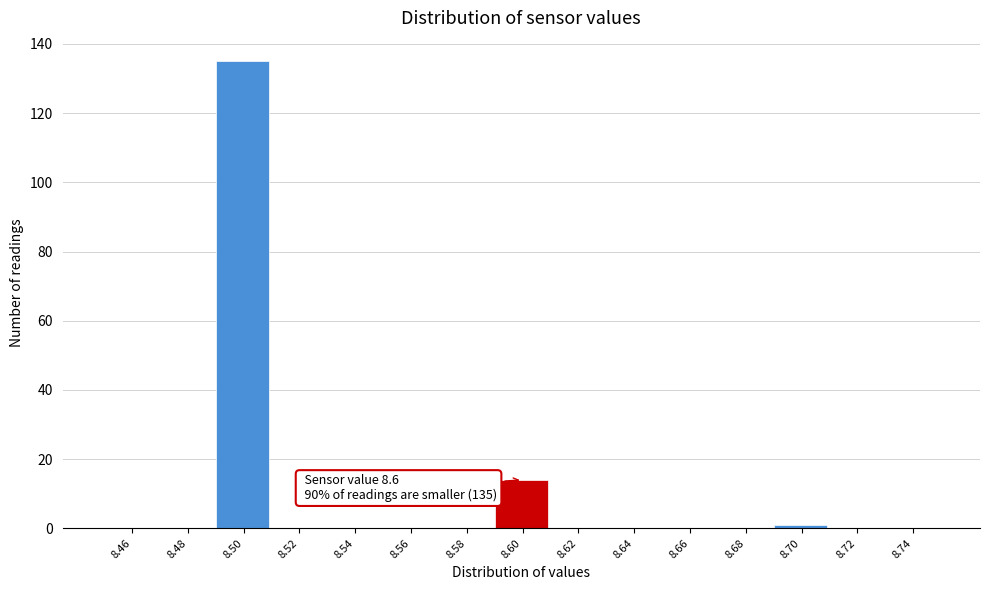

Over which range of the x-axis is the bar tallest?

8.49 to 8.51